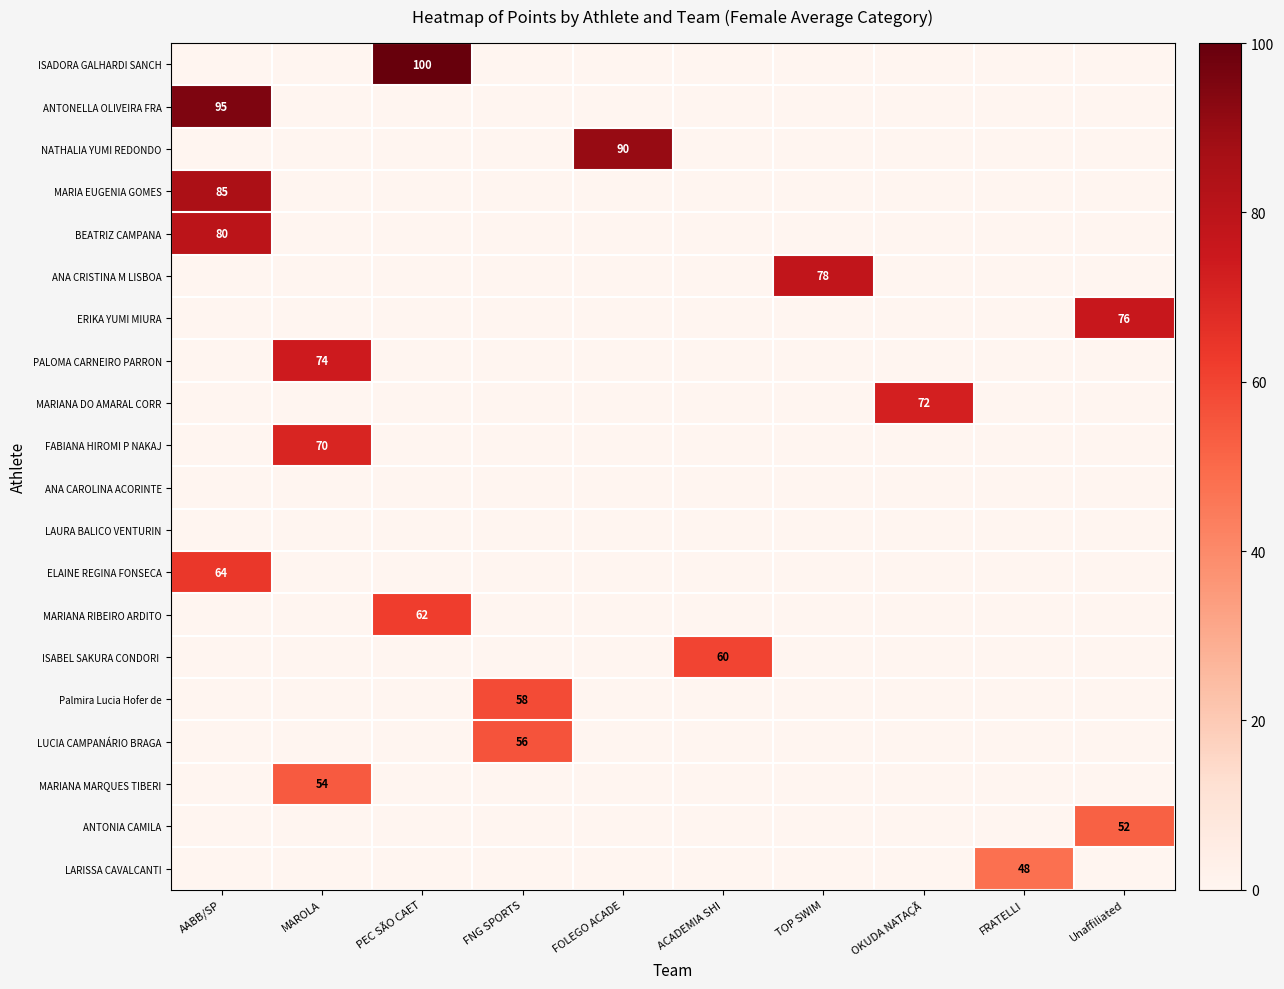

What is the total value across all series at Unaffiliated?

128